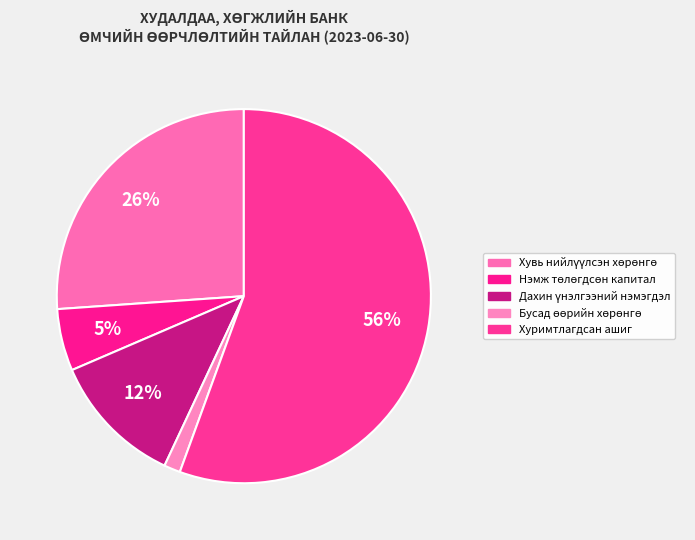

What is the smallest slice in the pie chart?

Бусад өөрийн хөрөнгө